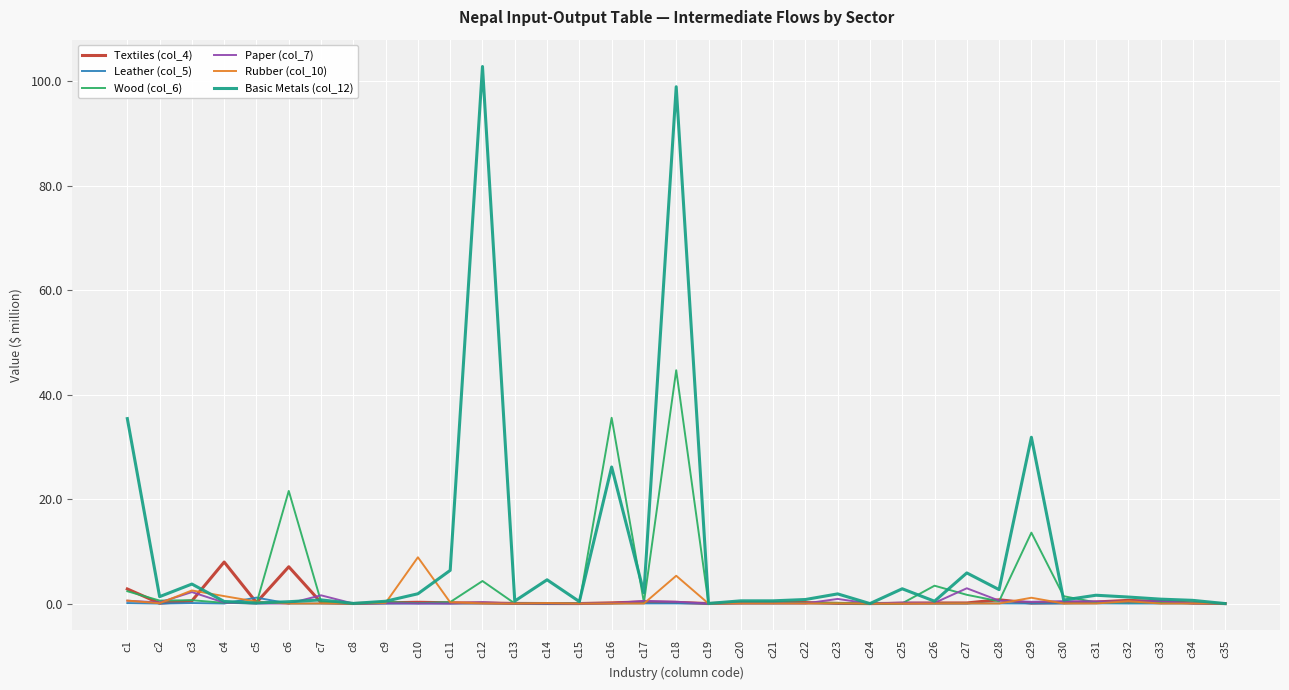

At which category is the sum across all series the highest?

c18